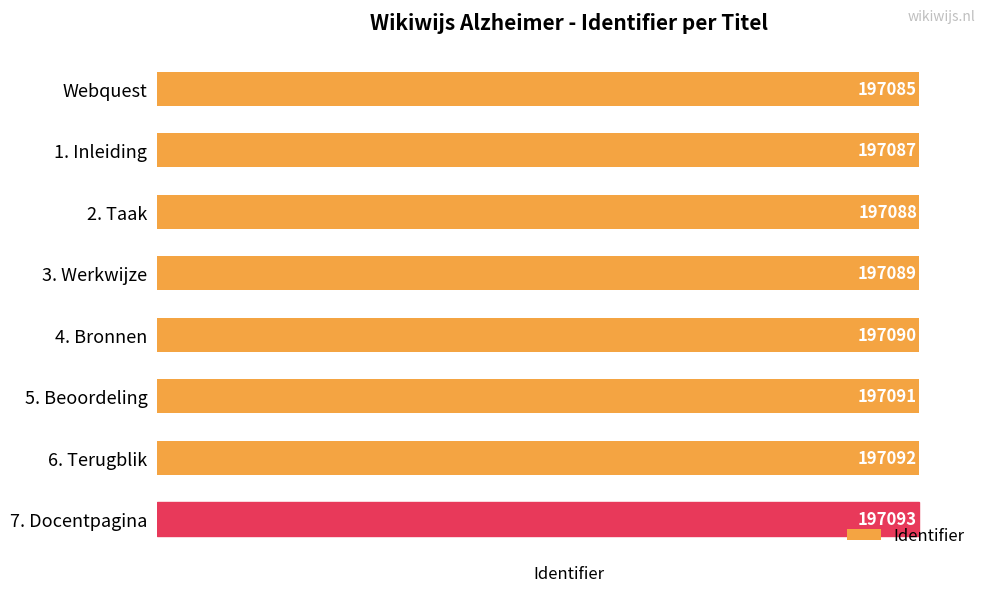

What is the difference between the maximum and minimum values?

8